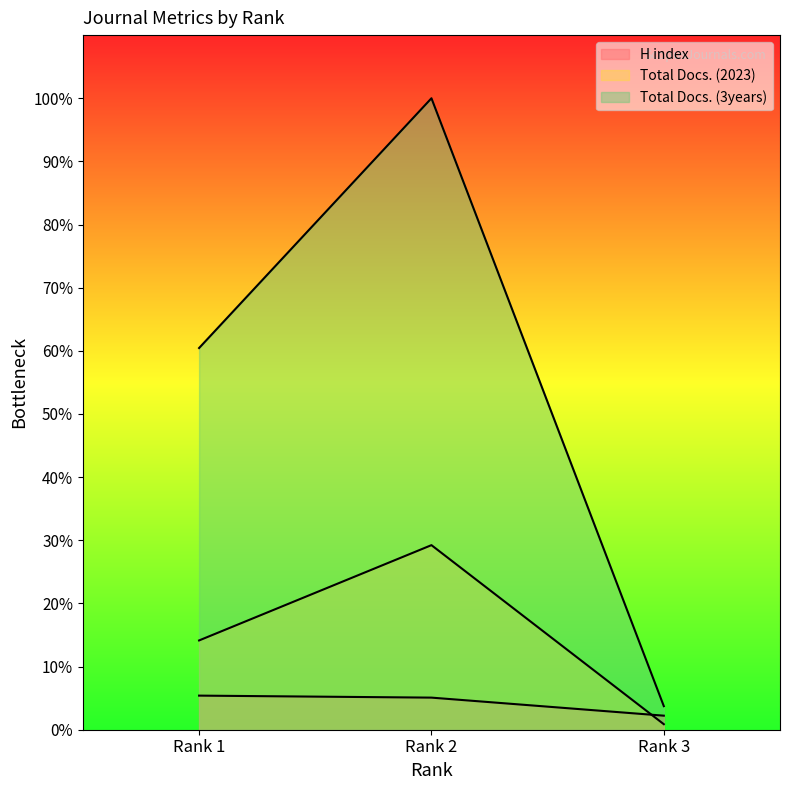

Where is H index nearest to the value 3?

Rank 3